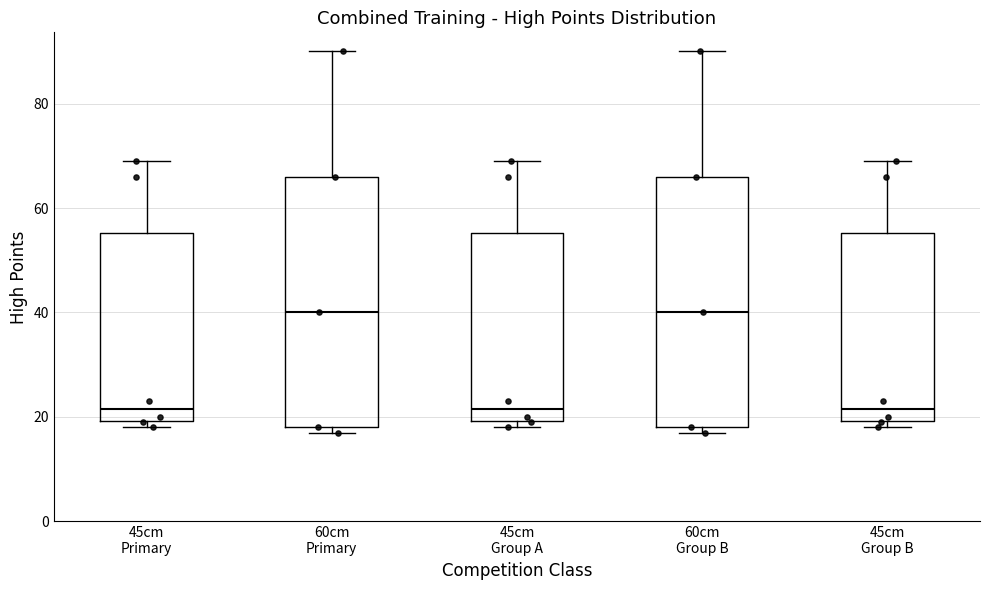

Reading left to right, read every box against the y-axis: the position of its median line, the range the box covers, and the ends of its whiskers. The values are not printed on the chart, so give them approximately, as read against the axis.

45cm Primary: median 22, box 20 to 56, whiskers 18 to 70
60cm Primary: median 40, box 18 to 66, whiskers 18 (just below the box's lower edge) to 90
45cm Group A: median 22, box 20 to 56, whiskers 18 to 70
60cm Group B: median 40, box 18 to 66, whiskers 18 (just below the box's lower edge) to 90
45cm Group B: median 22, box 20 to 56, whiskers 18 to 70